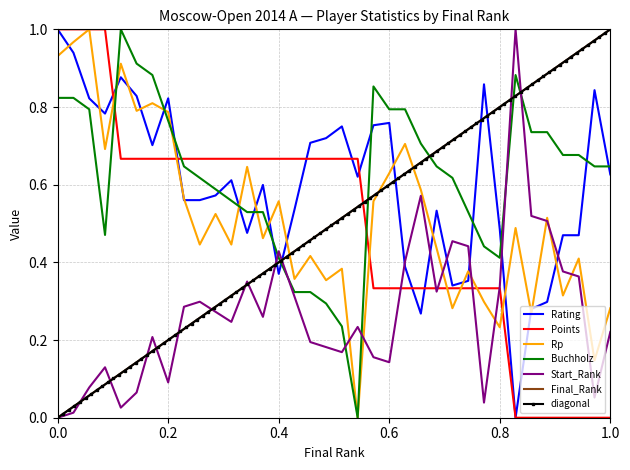

How many times do Rating and Start_Rank cross each other?

8